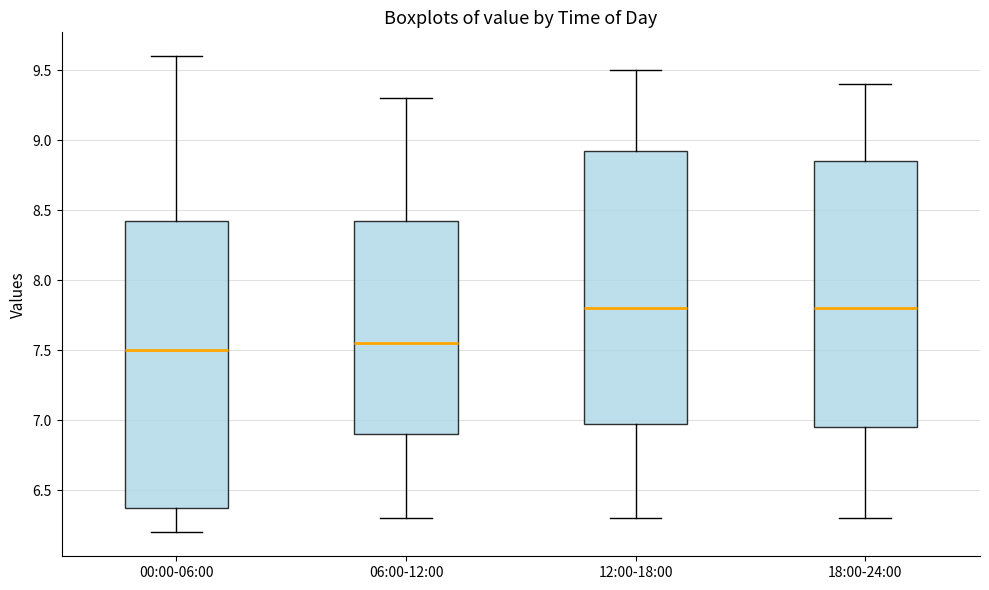

Reading left to right, transcribe this box plot: for each box, give where its median line is, the range the box spans, and where its two whiskers end, as read against the y-axis. The values are not printed on the chart, so give them approximately, as read against the axis.

00:00-06:00: median 7.50, box 6.40 to 8.45, whiskers 6.20 to 9.60
06:00-12:00: median 7.55, box 6.90 to 8.45, whiskers 6.30 to 9.30
12:00-18:00: median 7.80, box 7.00 to 8.95, whiskers 6.30 to 9.50
18:00-24:00: median 7.80, box 6.95 to 8.85, whiskers 6.30 to 9.40